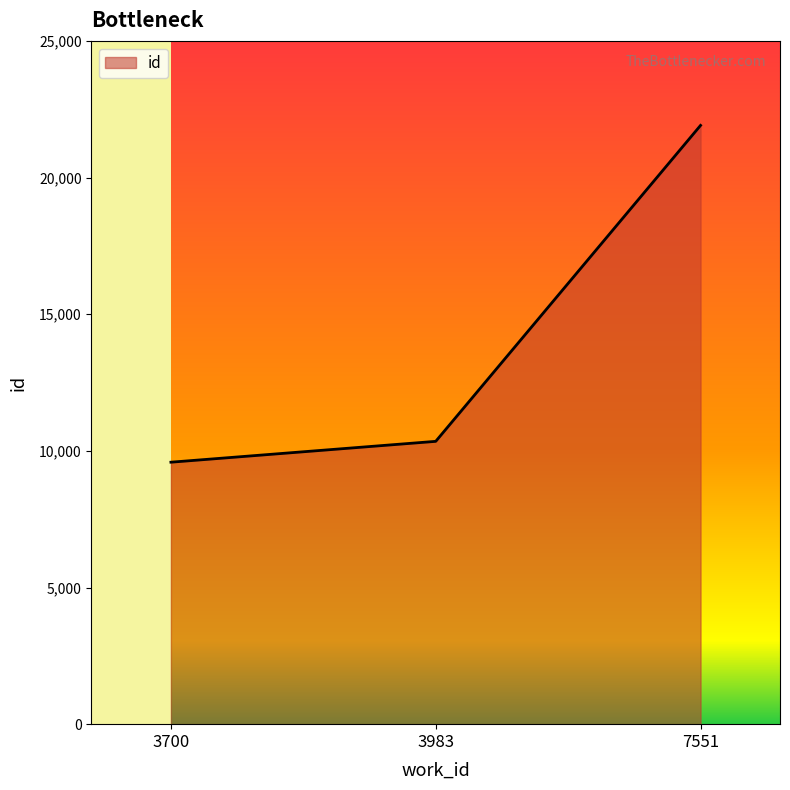

Reading right to left, transcribe all the data shown in this chart.

7551=21908	3983=10348	3700=9585